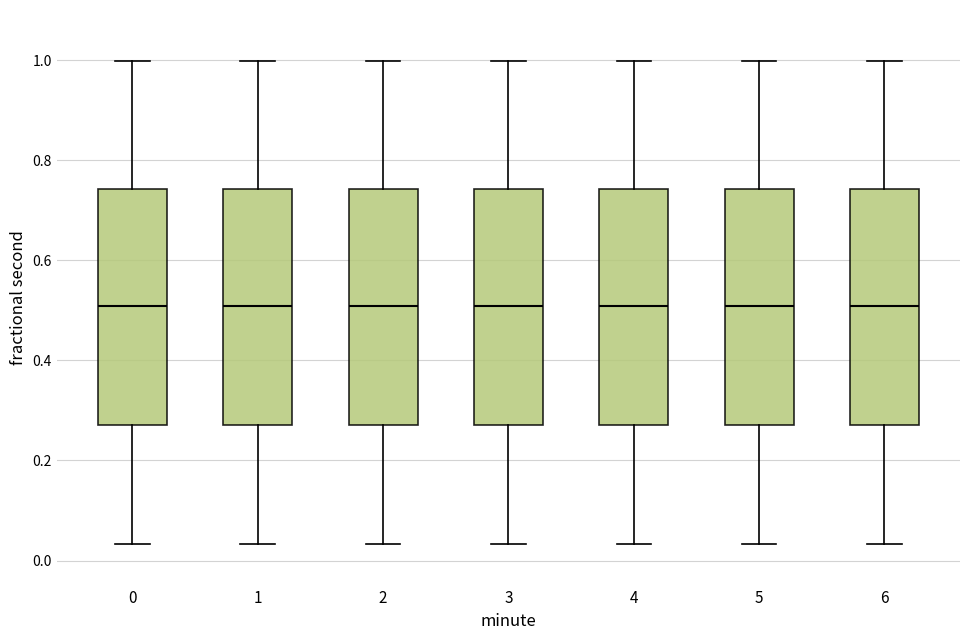

Reading left to right, read every box against the y-axis: the position of its median line, the range the box covers, and the ends of its whiskers. The values are not printed on the chart, so give them approximately, as read against the axis.

0: median 0.50, box 0.28 to 0.74, whiskers 0.04 to 1.00
1: median 0.50, box 0.28 to 0.74, whiskers 0.04 to 1.00
2: median 0.50, box 0.28 to 0.74, whiskers 0.04 to 1.00
3: median 0.50, box 0.28 to 0.74, whiskers 0.04 to 1.00
4: median 0.50, box 0.28 to 0.74, whiskers 0.04 to 1.00
5: median 0.50, box 0.28 to 0.74, whiskers 0.04 to 1.00
6: median 0.50, box 0.28 to 0.74, whiskers 0.04 to 1.00